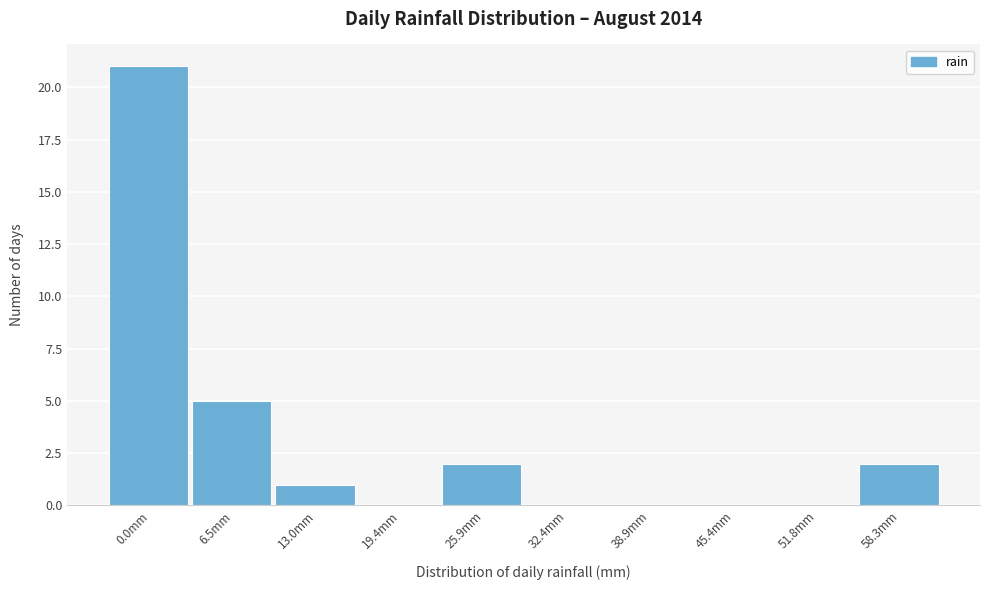

Reading right to left, transcribe all the data shown in this chart.

58.3mm=2	51.8mm=0	45.4mm=0	38.9mm=0	32.4mm=0	25.9mm=2	19.4mm=0	13.0mm=1	6.5mm=5	0.0mm=21